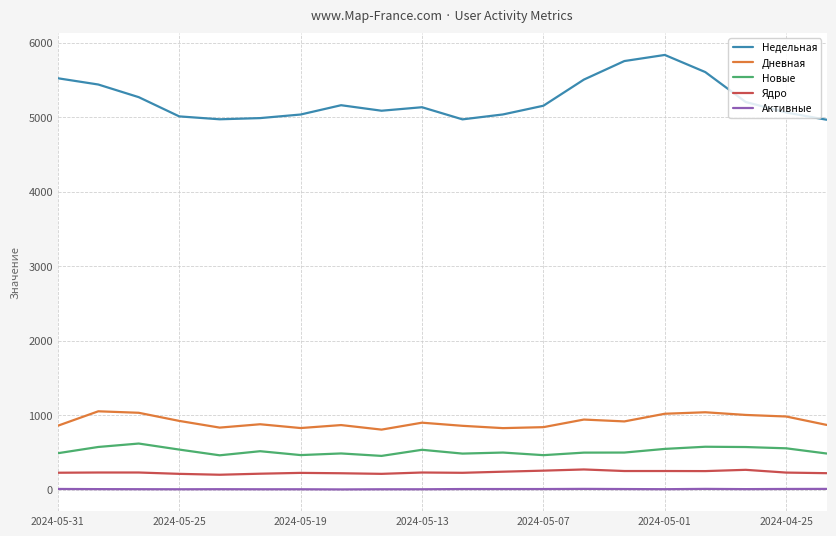

True or false: Активные and Дневная cross at least once.

False